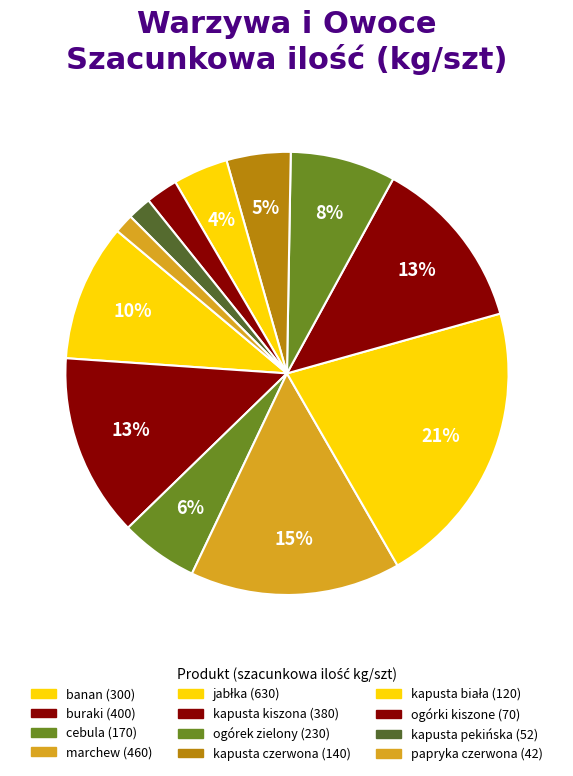

Does kapusta pekińska account for over 50% of the chart?

No